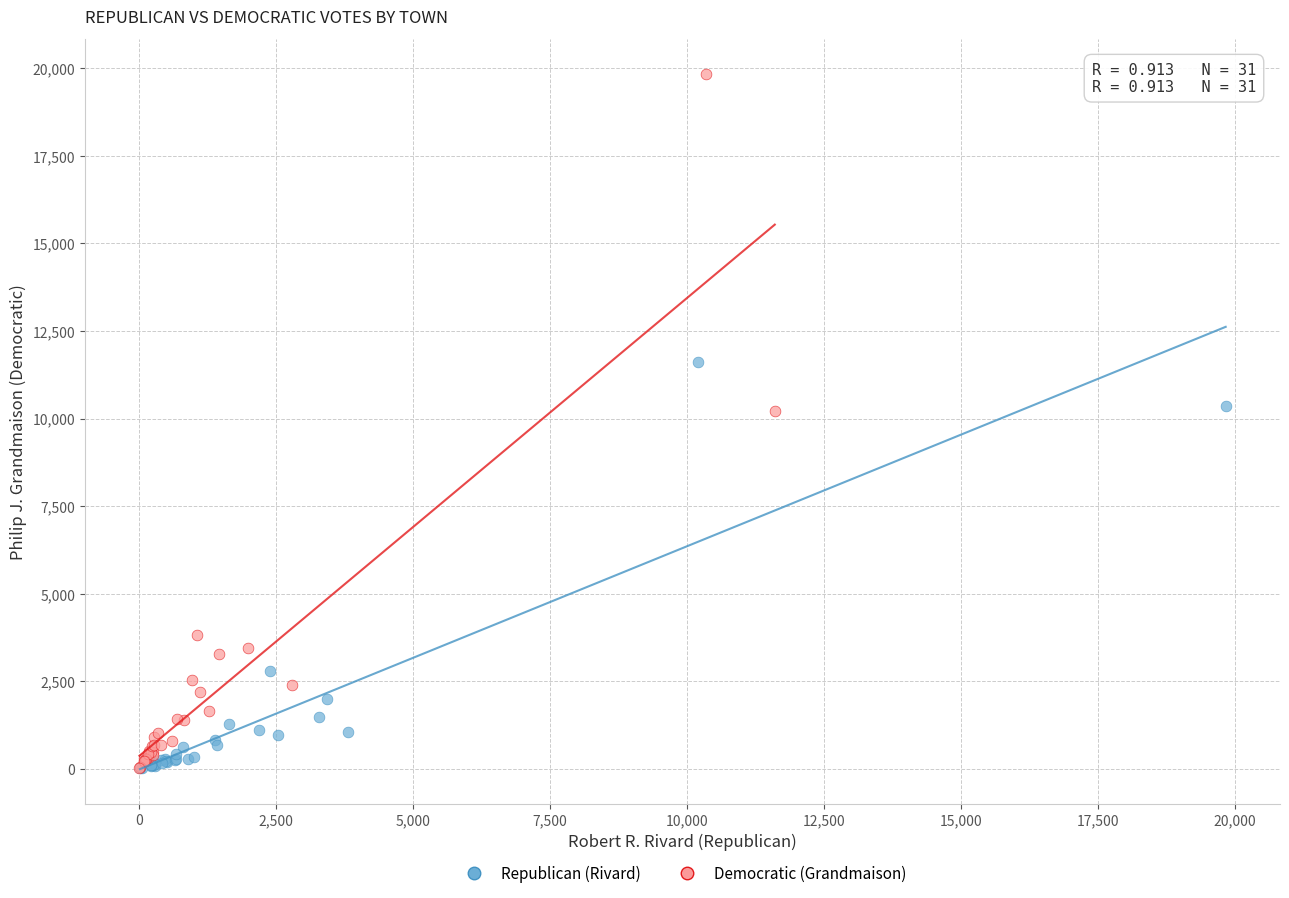

What are all the series names shown in the legend?

Republican (Rivard), Democratic (Grandmaison)